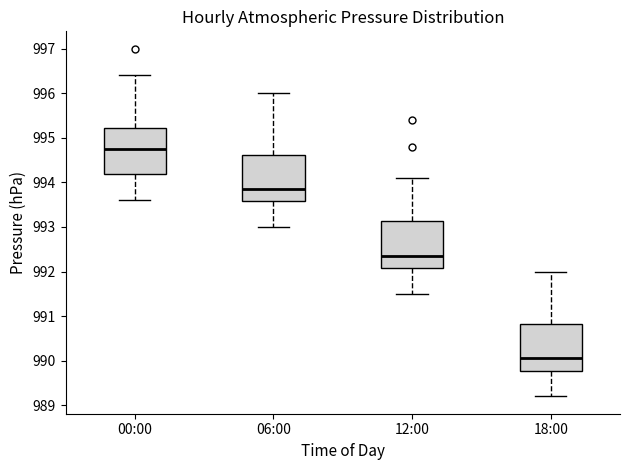

Where does the median line of the box for 18:00 sit on the y-axis? The values are not printed on the chart, so give them approximately, as read against the axis.

990.1